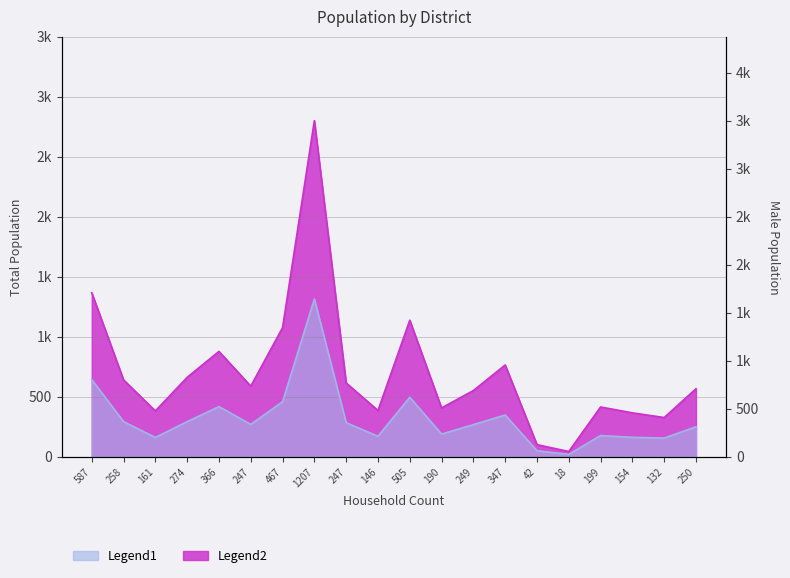

How many values in the Male series exceed 269?

9